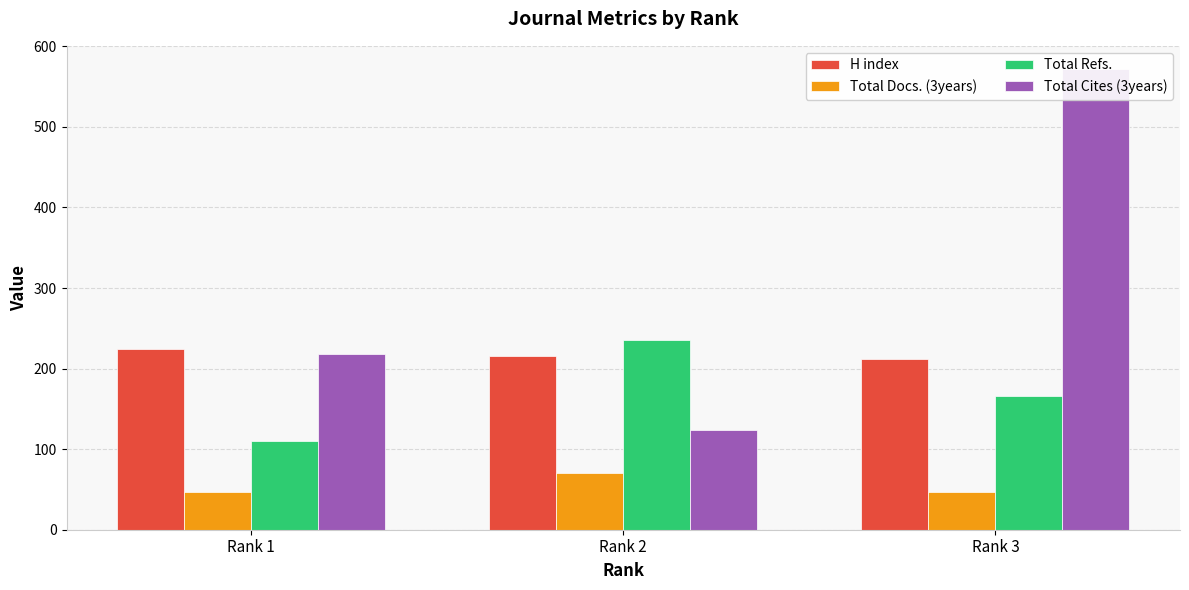

Is the value of Total Docs. (3years) at Rank 2 greater than the value of Total Cites (3years) at Rank 2?

No